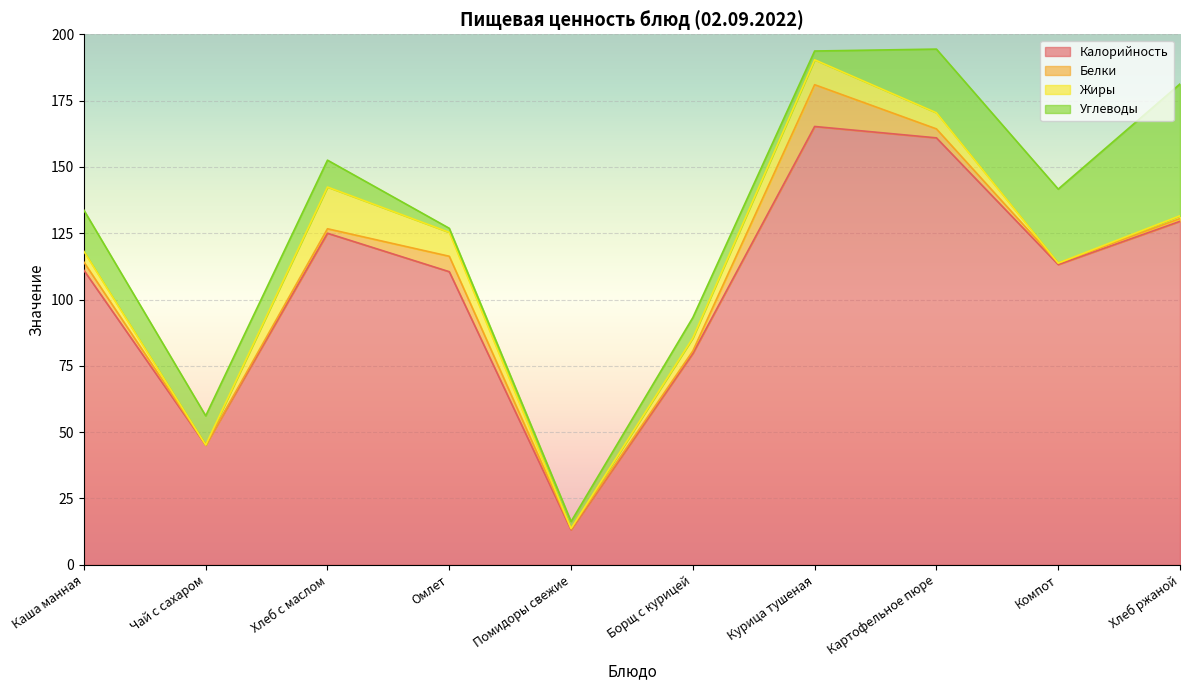

Where does the Белки series first go above 1?

Каша манная